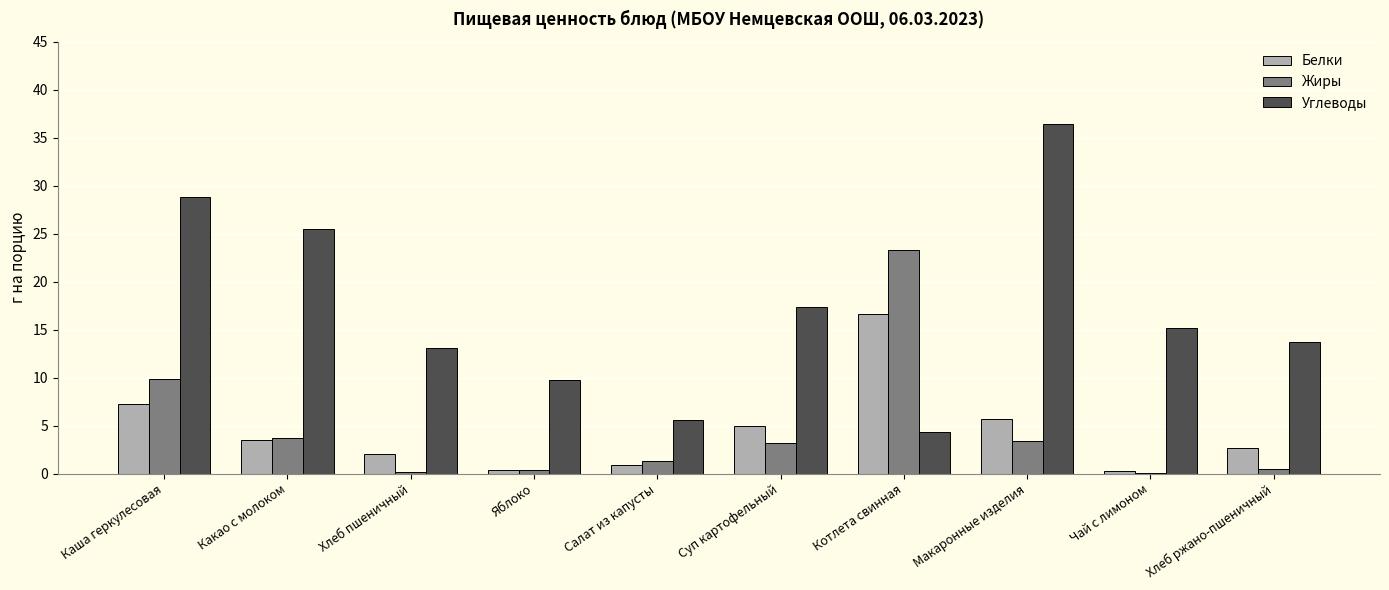

Is it true that Жиры equals 9.8 at Каша геркулесовая?

True